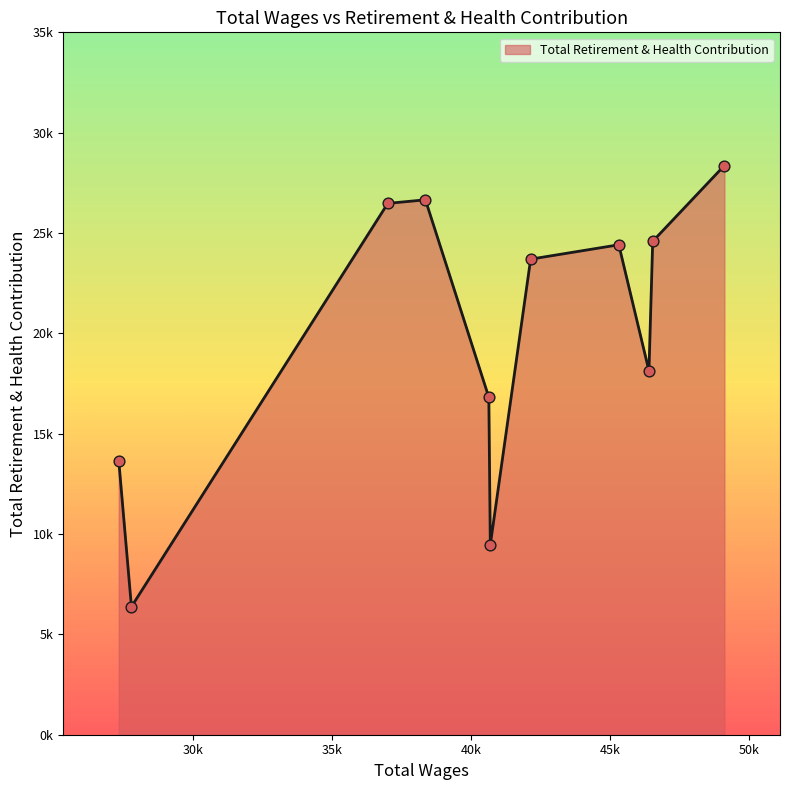

Is this an area chart (filled region under the line)?

Yes